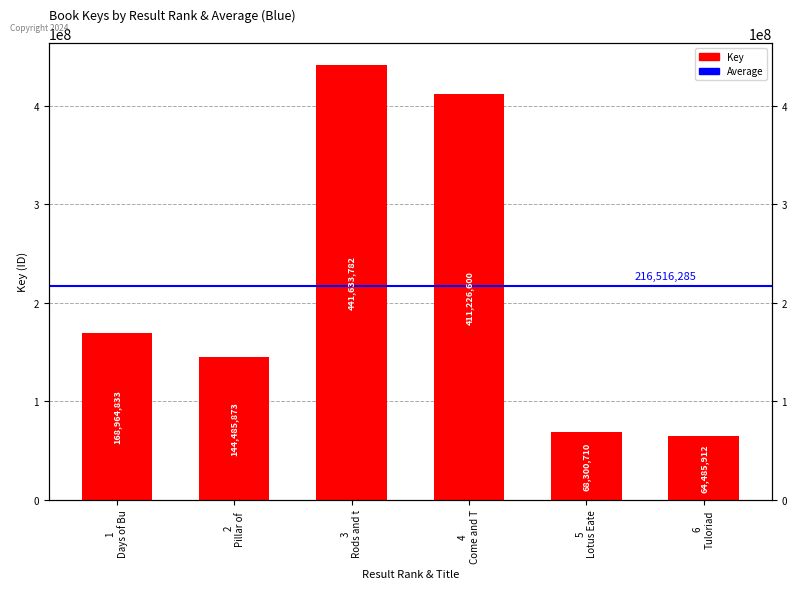

What is the label of the 1st bar from the left?

1 Days of Bu